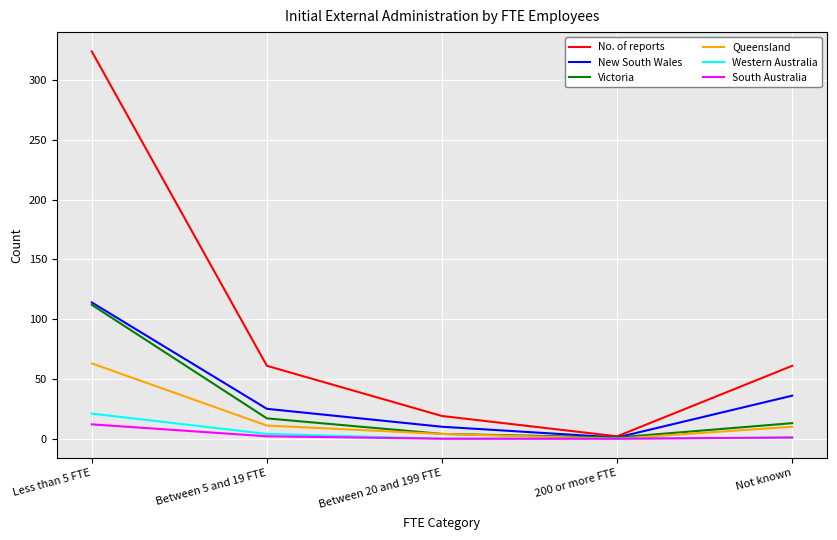

How many values in the Queensland series are below 10?

2